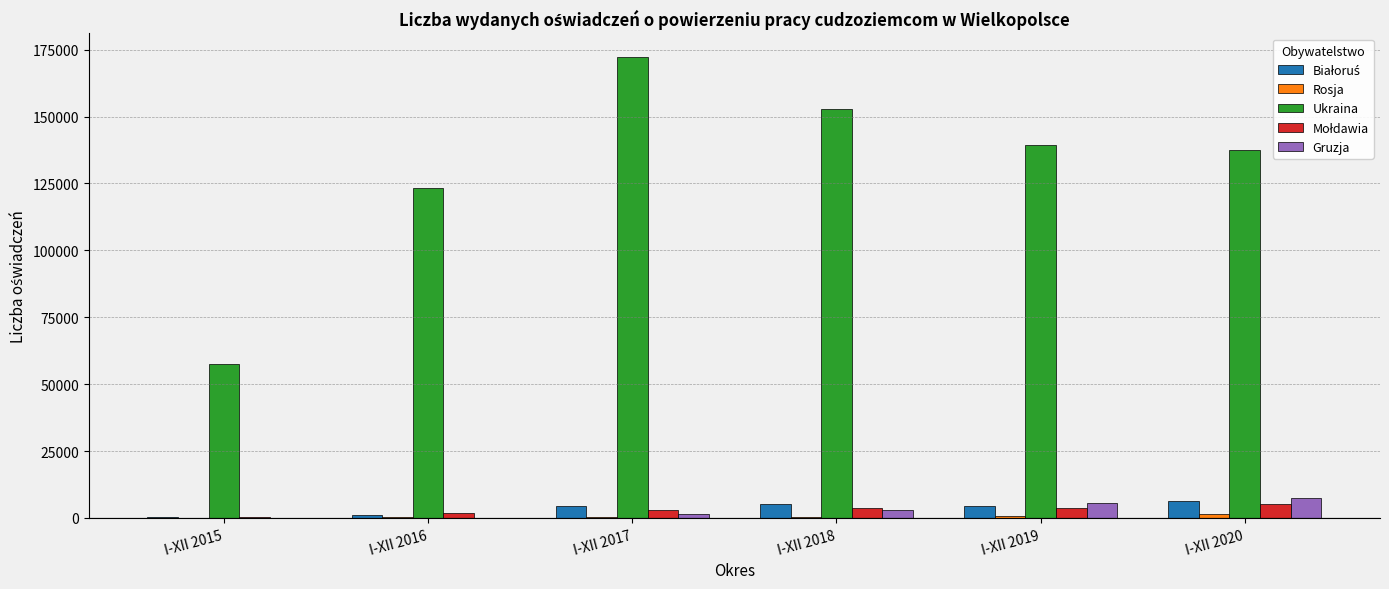

The value of Ukraina at I-XII 2016 is 82113. True or false?

False